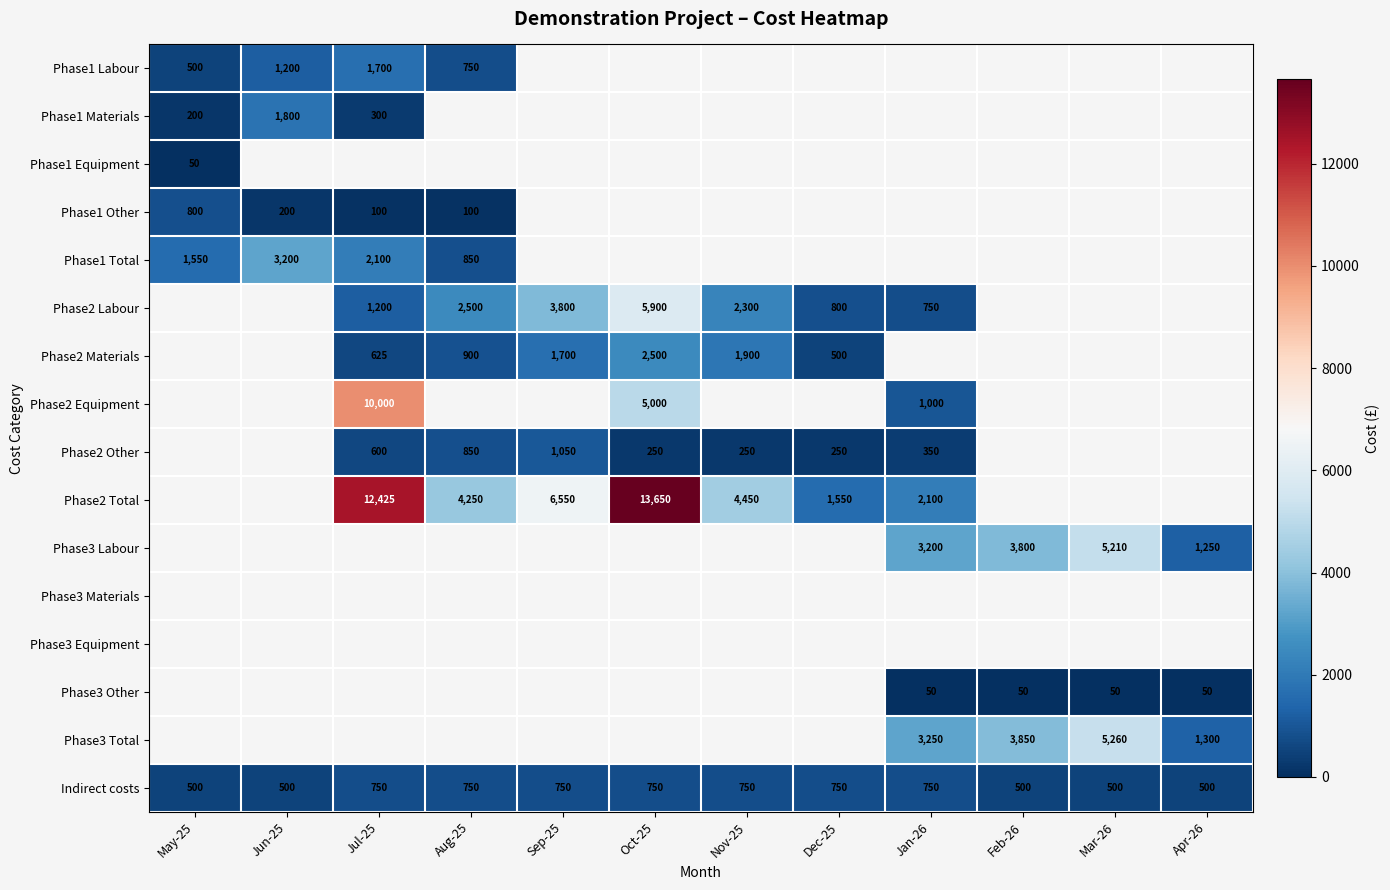

The value of Indirect costs at Mar-26 is 282. True or false?

False